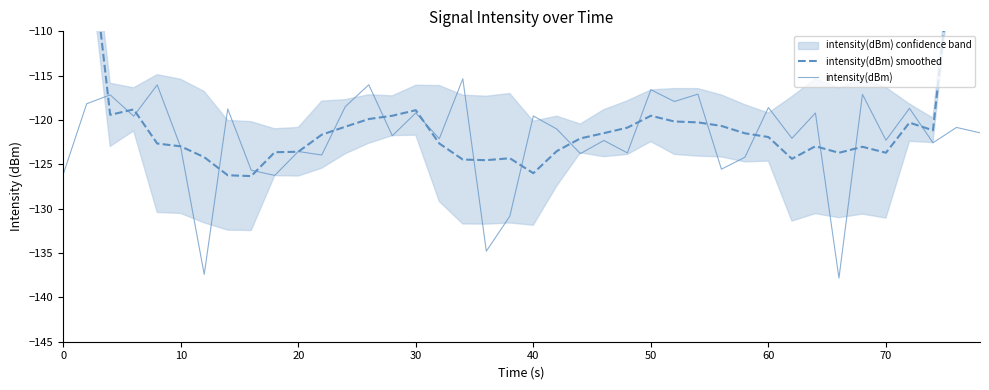

What is the average value of the intensity(dBm) smoothed series?

-118.5